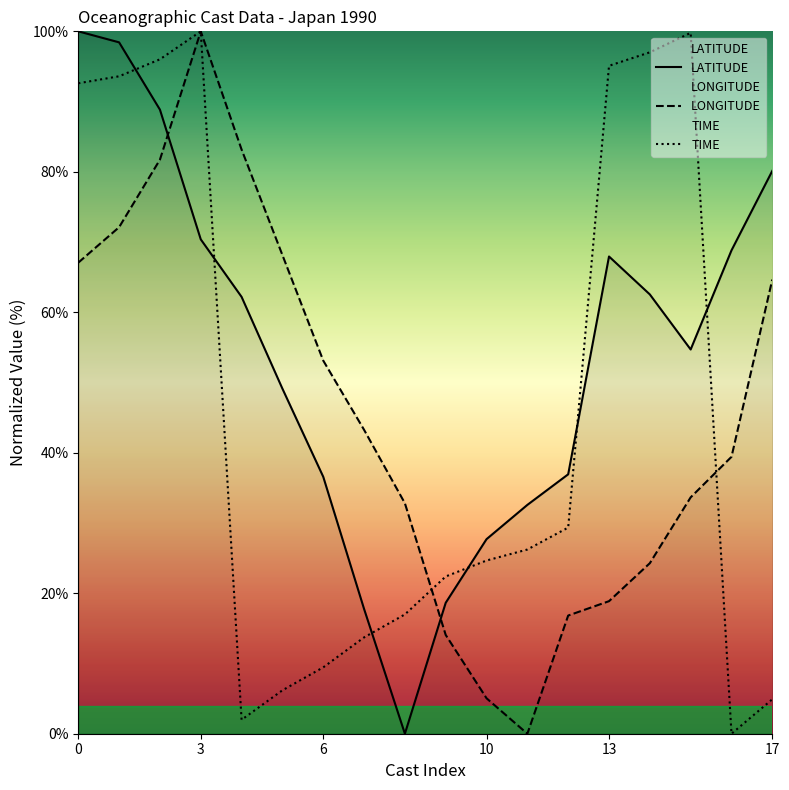

What is the highest value of the LATITUDE series?

100.0